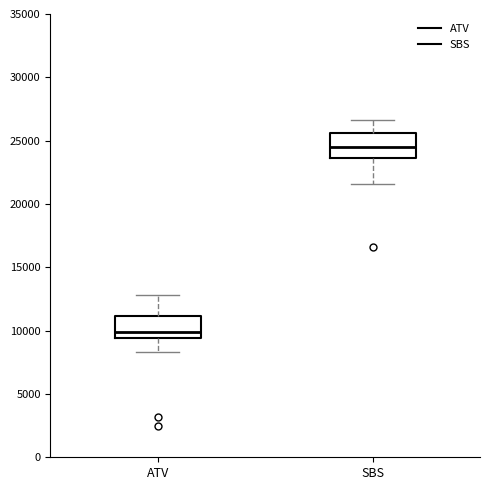

Reading left to right, transcribe this box plot: for each box, give where its median line is, the range the box spans, and where its two whiskers end, as read against the y-axis. The values are not printed on the chart, so give them approximately, as read against the axis.

ATV: median 10000, box 9500 to 11000, whiskers 8500 to 13000
SBS: median 24500, box 23500 to 25500, whiskers 21500 to 26500